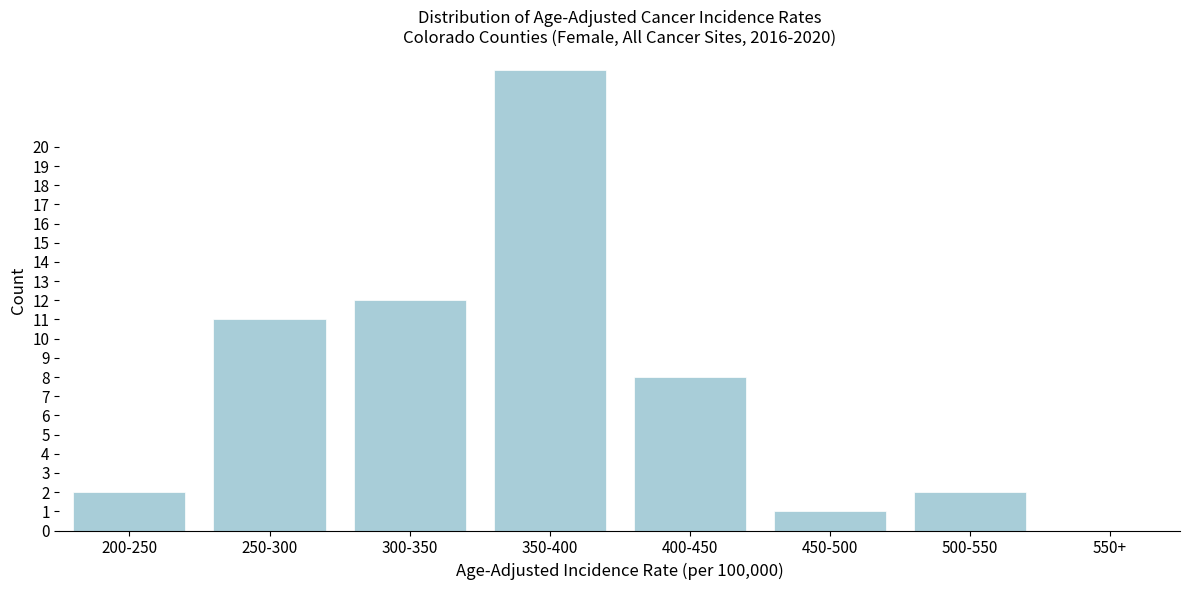

Reading left to right, list all the values displayed in this chart.

200-250=2	250-300=11	300-350=12	350-400=24	400-450=8	450-500=1	500-550=2	550+=0